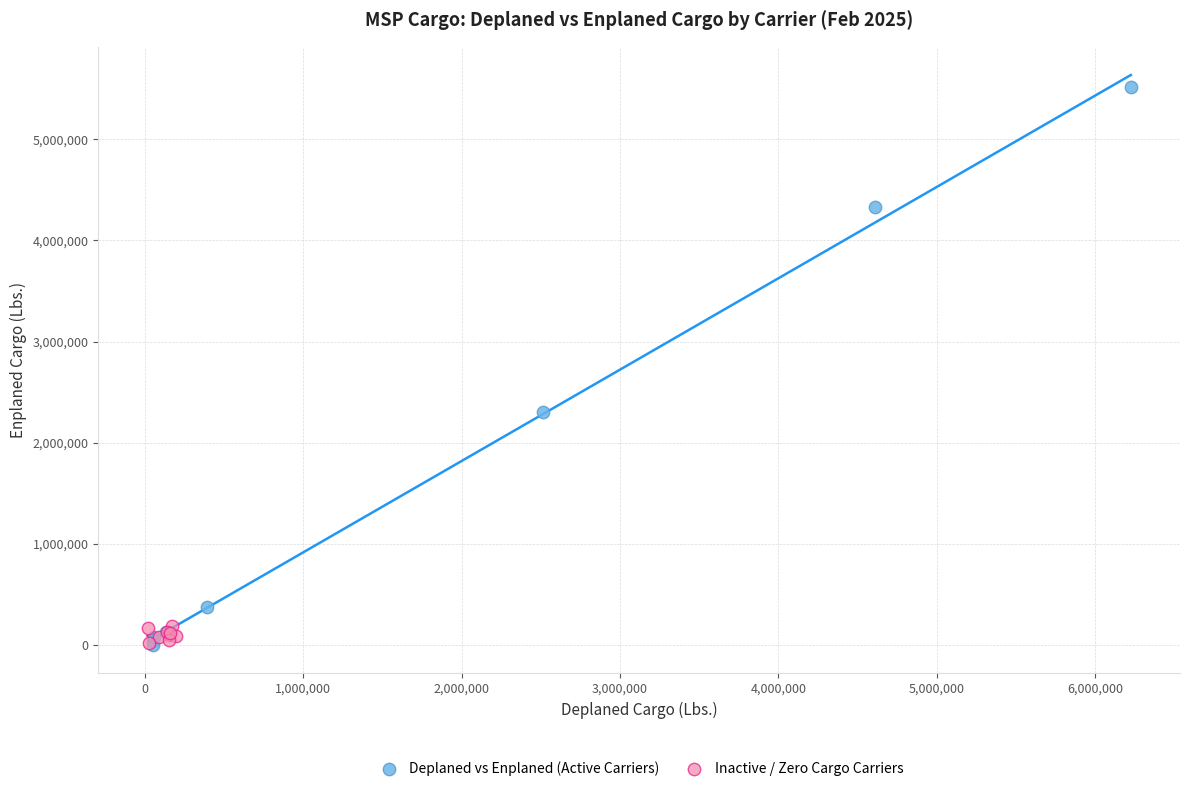

What are all the series names shown in the legend?

Deplaned vs Enplaned (Active Carriers), Inactive / Zero Cargo Carriers